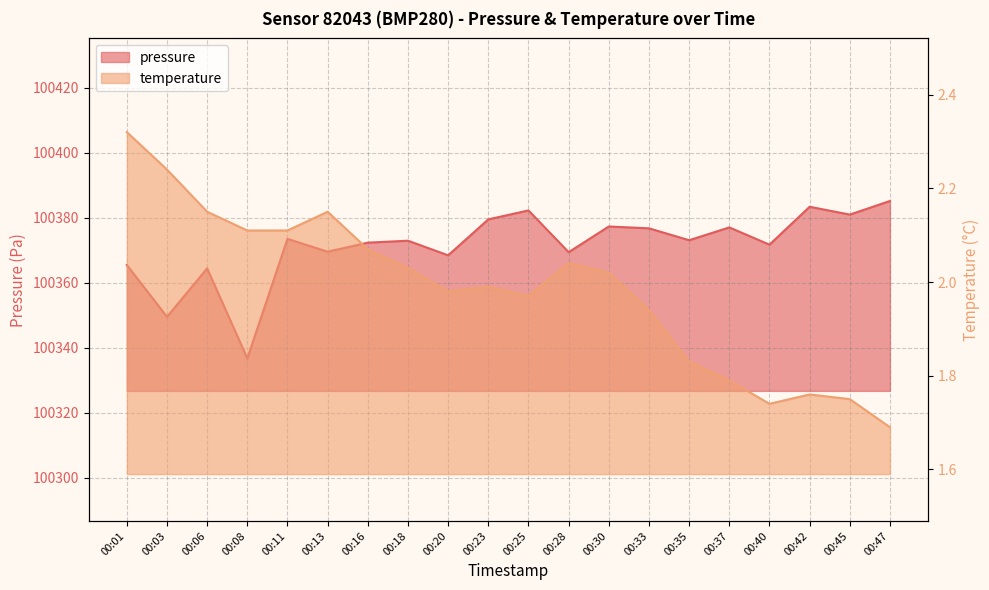

Which category has the lowest value in the temperature series?

00:47